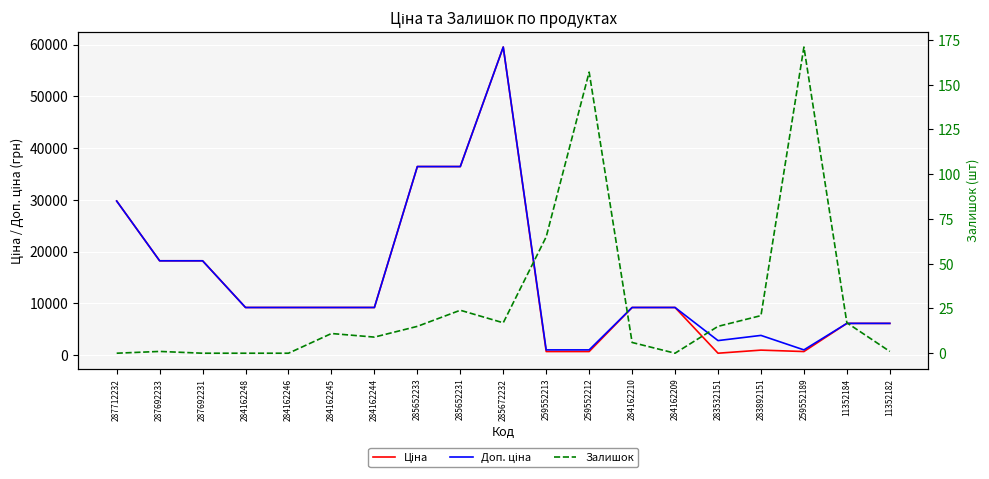

What is the average value of the Залишок series?

27.9